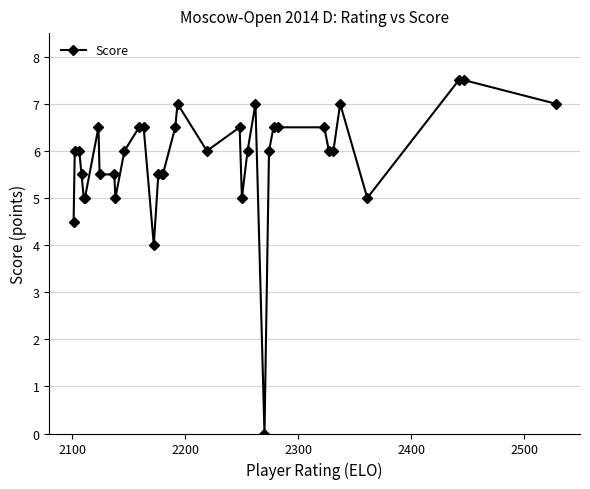

What is the difference between the maximum and minimum values?

7.5